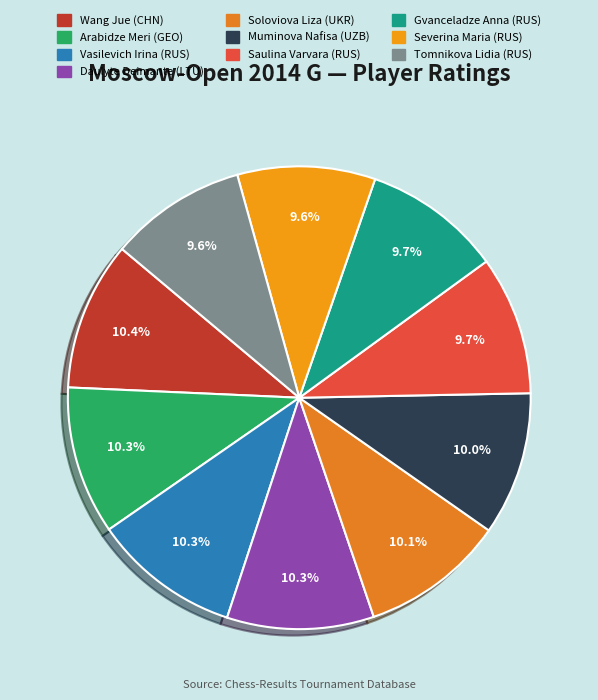

Which category has the smallest portion of the pie?

Tomnikova Lidia (RUS)